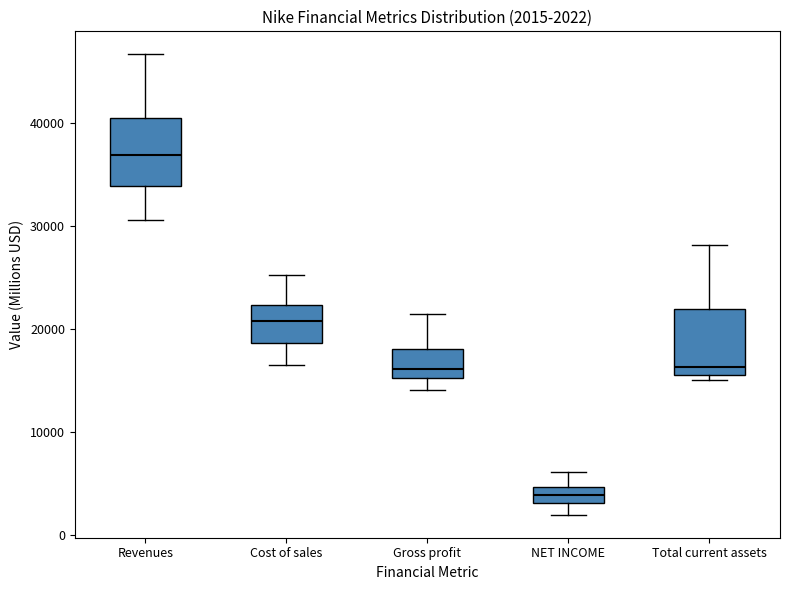

Which box's median line is the lowest?

NET INCOME